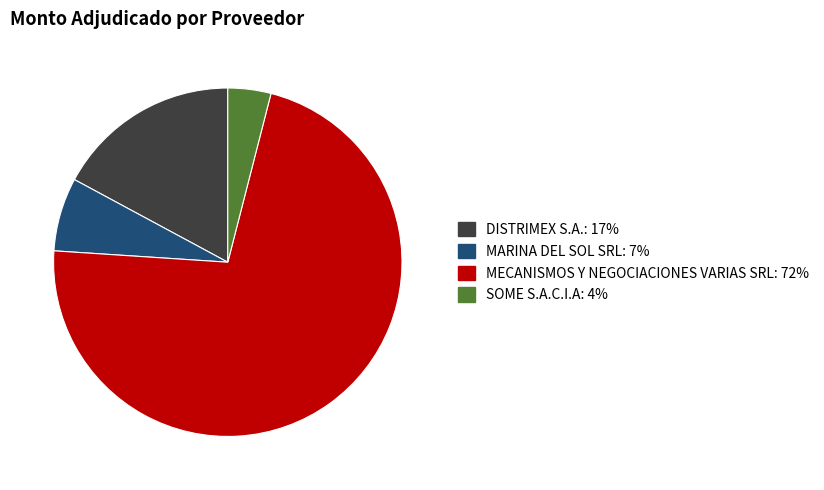

Is there any slice that represents more than half of the pie?

Yes